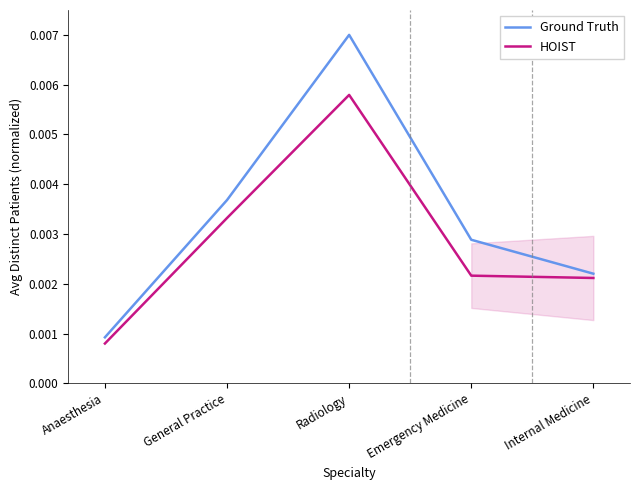

True or false: Ground Truth and HOIST intersect in this chart.

False